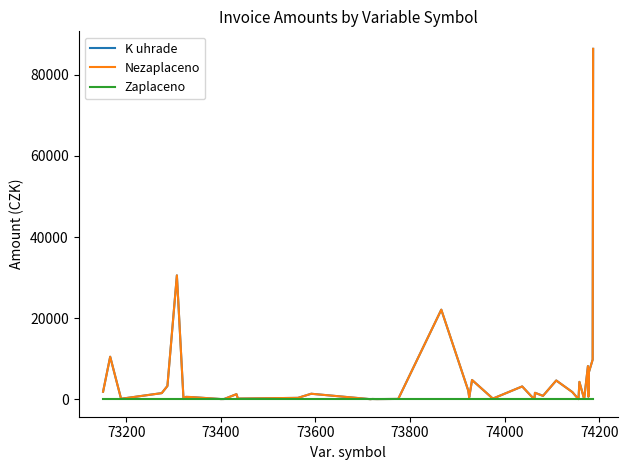

What is the average value of the K uhrade series?

5345.1